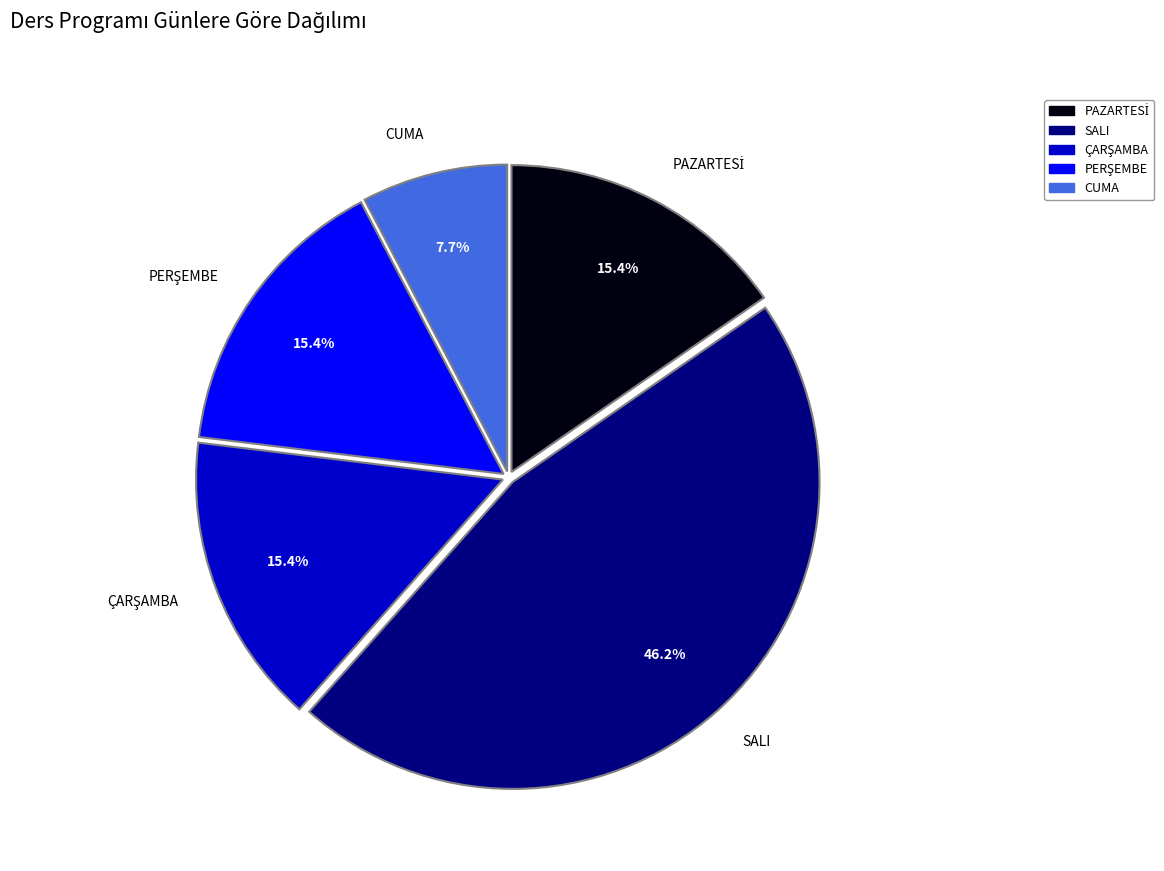

How many slices are in this pie chart?

5